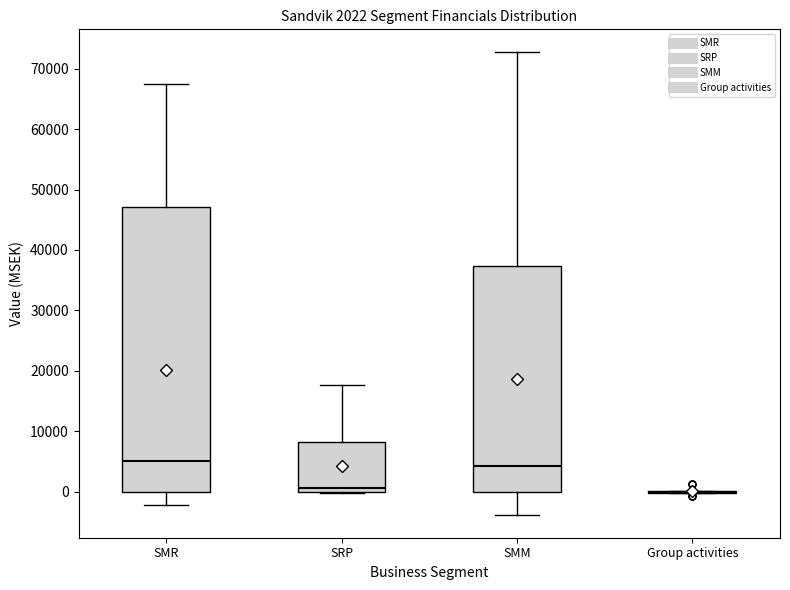

Which box is the tallest, from its lower edge to its upper edge?

SMR